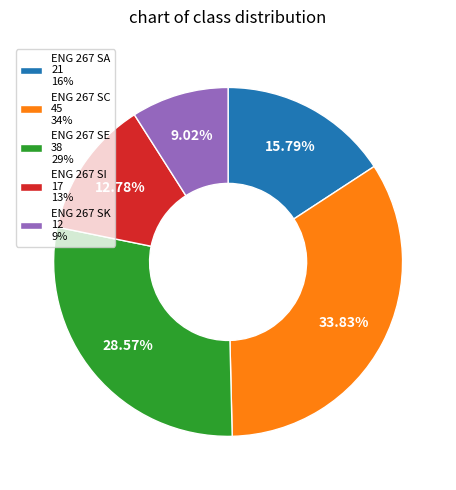

True or false: ENG 267 SE accounts for 29% of the total.

True